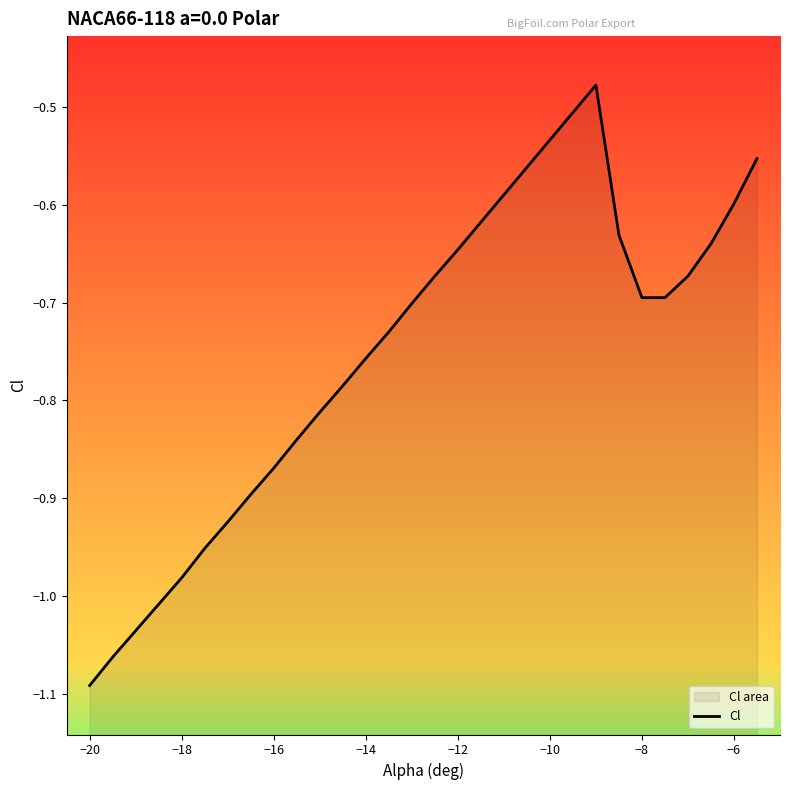

What is the average value?

-0.8